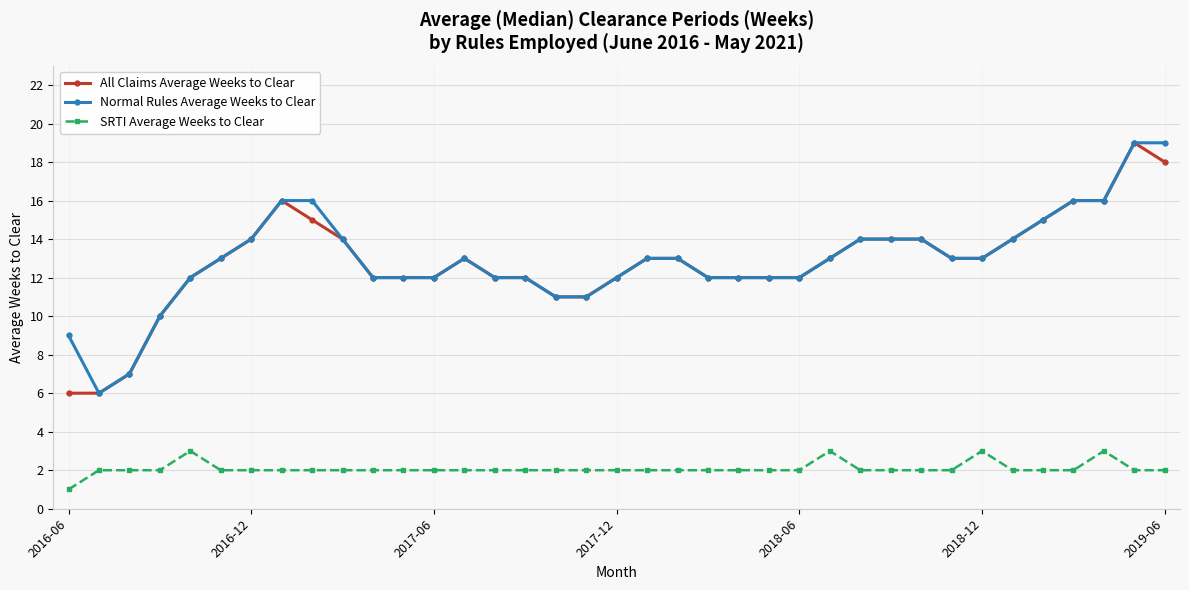

True or false: SRTI Average Weeks to Clear has more than 0 interior local peaks.

True